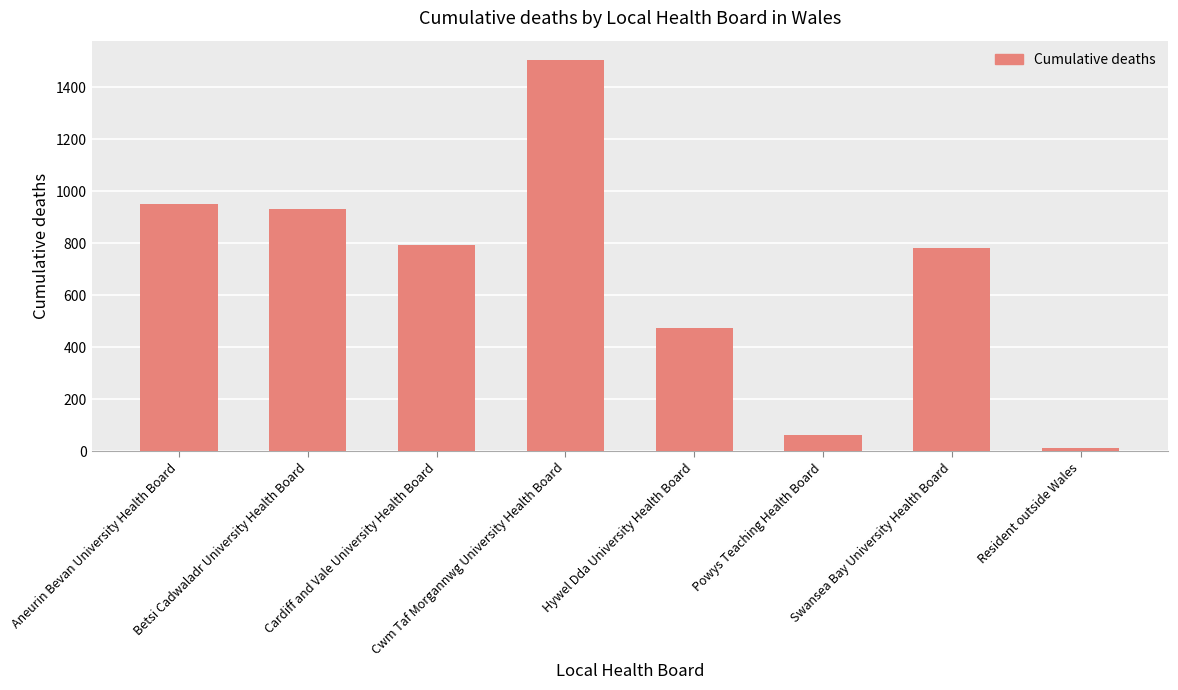

Between Powys Teaching Health Board and Cwm Taf Morgannwg University Health Board, which is larger?

Cwm Taf Morgannwg University Health Board